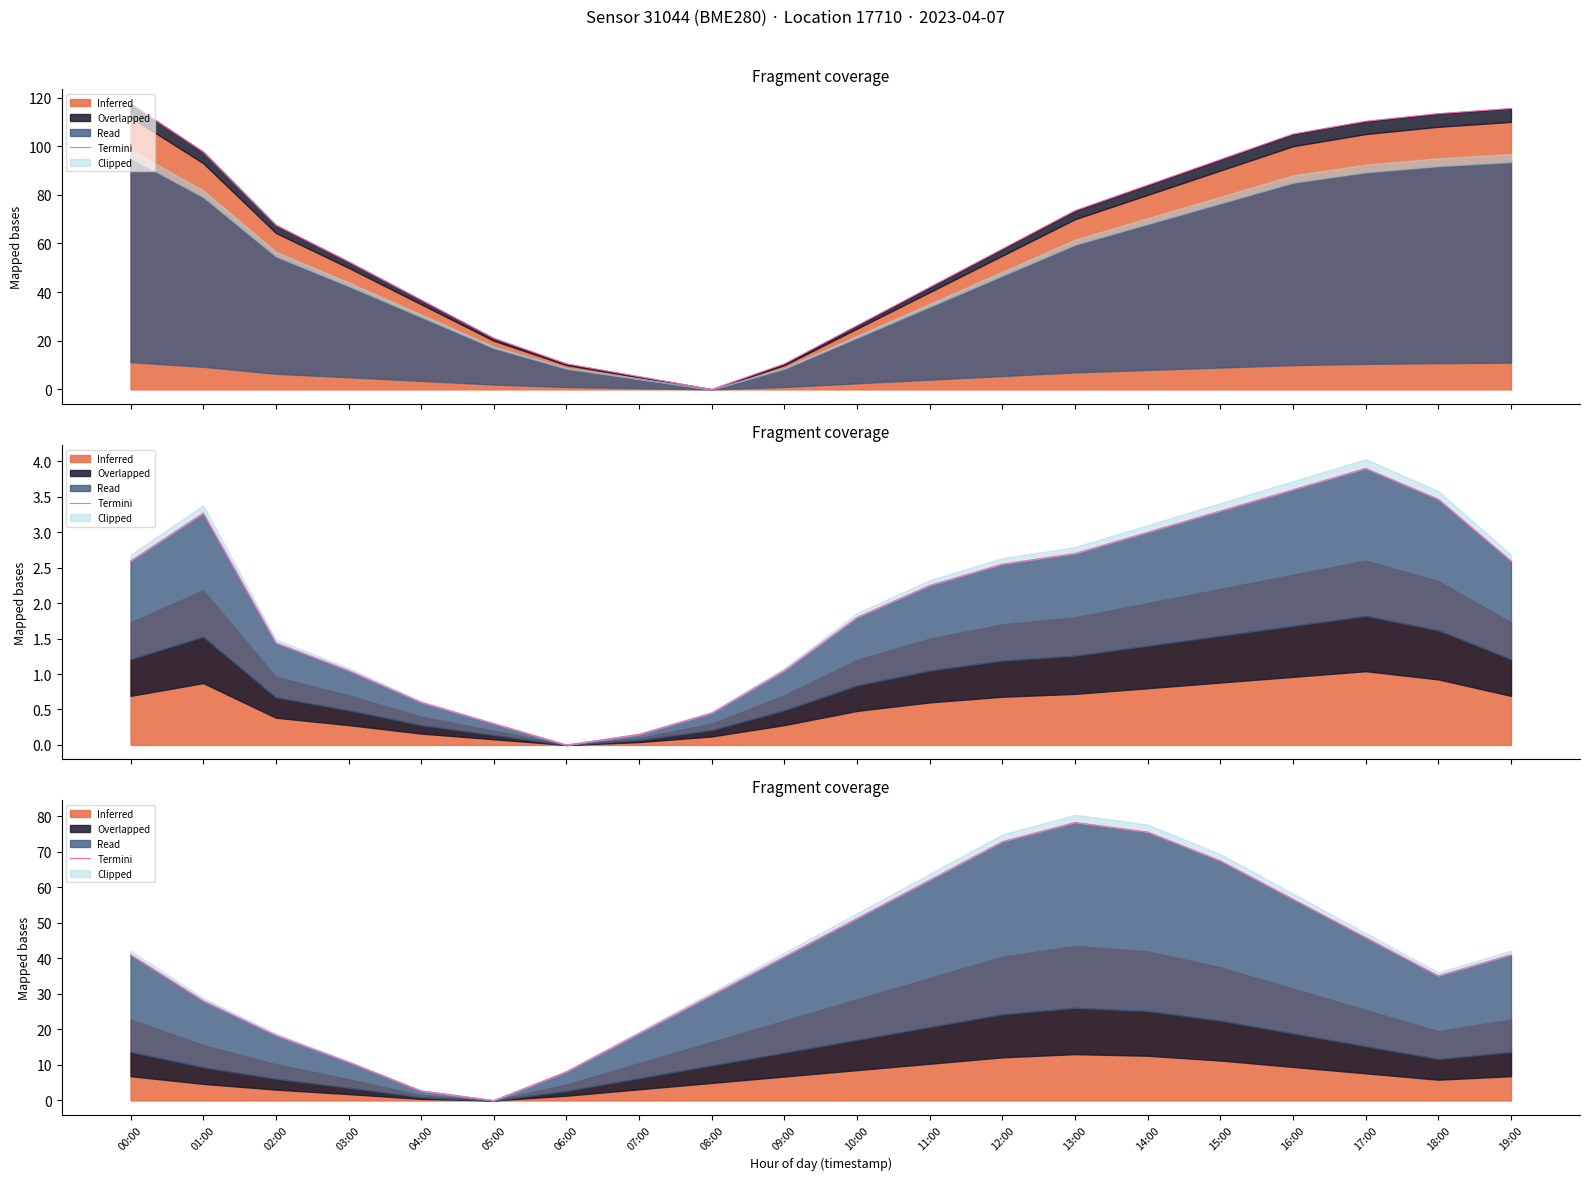

Read the value at 10:00.

51.3